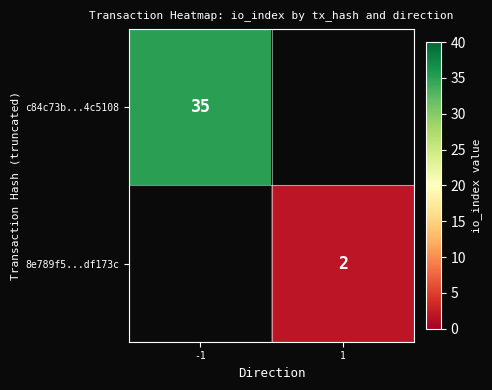

The value of 8e789f5...df173c at 1 is 3. True or false?

False